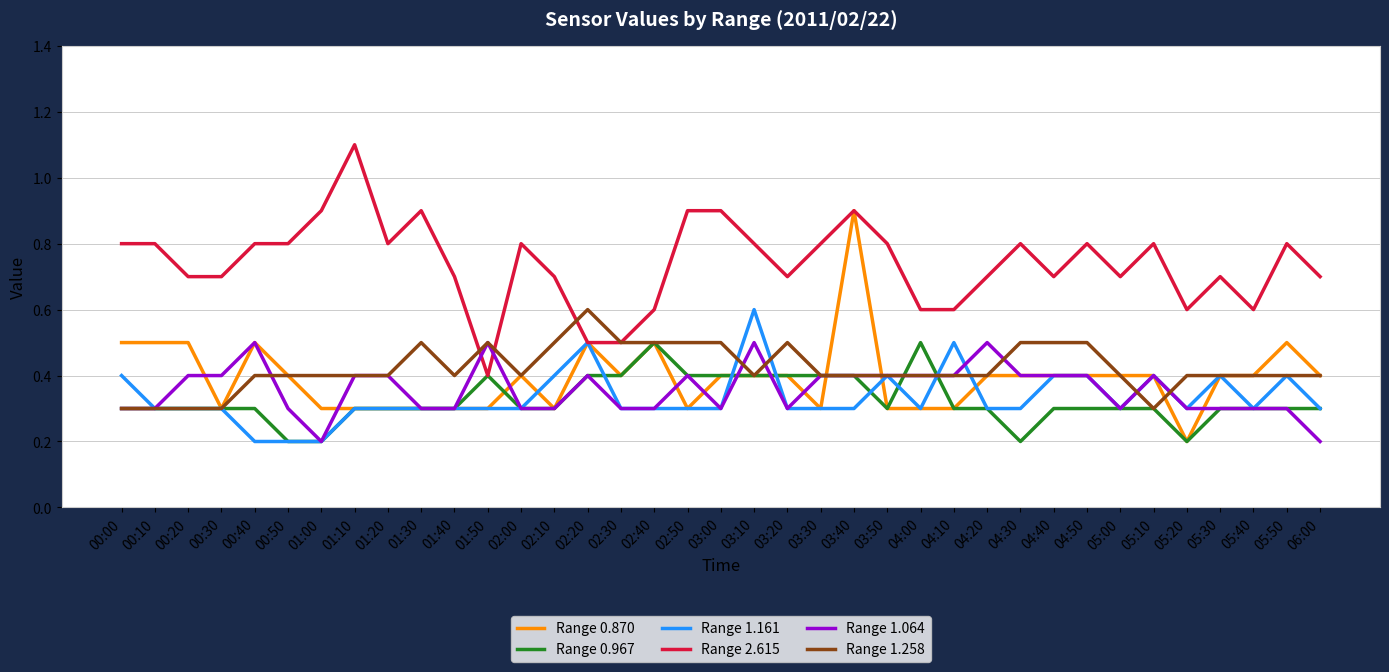

What are all the series names shown in the legend?

Range 0.870, Range 0.967, Range 1.161, Range 2.615, Range 1.064, Range 1.258